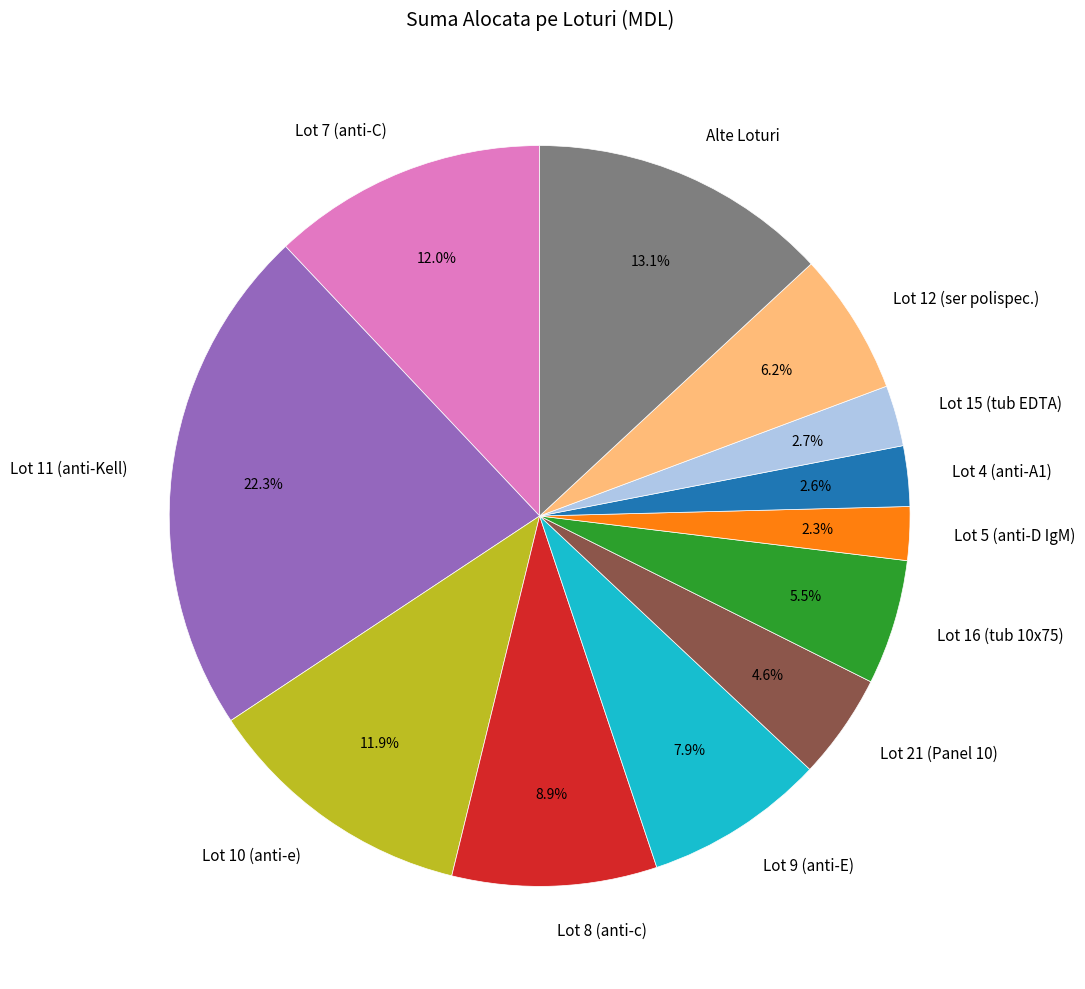

How many slices are in this pie chart?

12